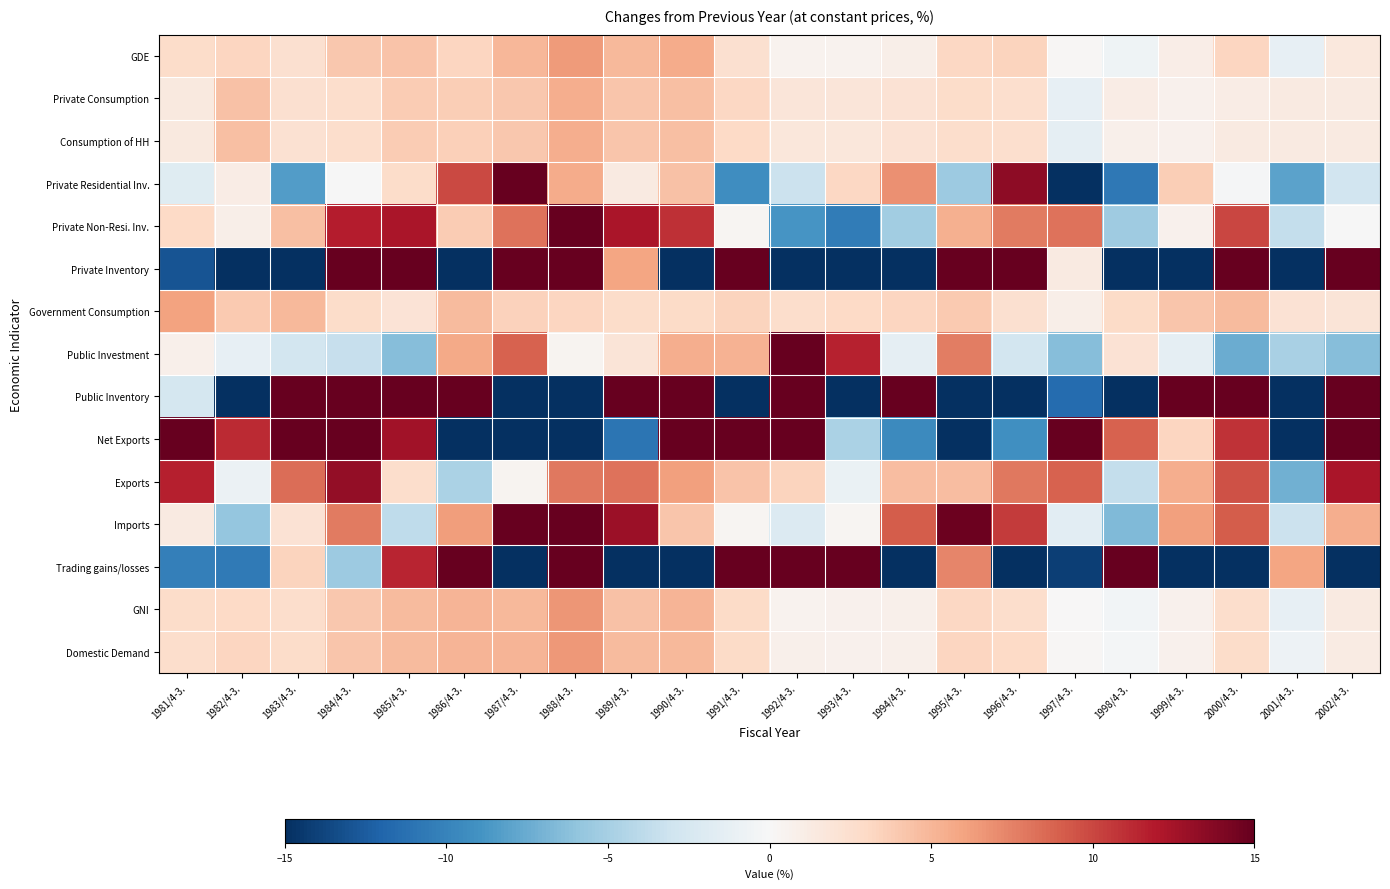

At which category does the chart reach its minimum across all series?

1997/4-3.